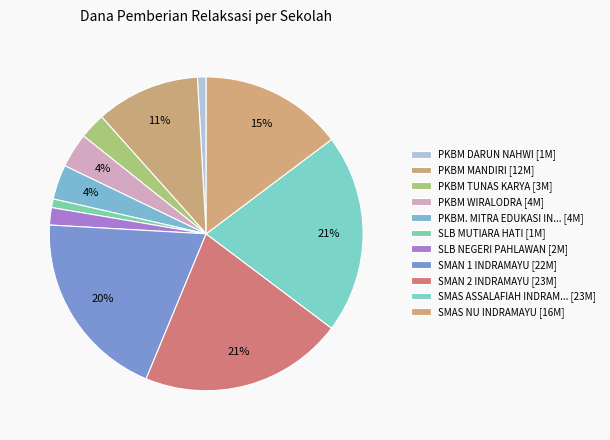

How many slices are in this pie chart?

11